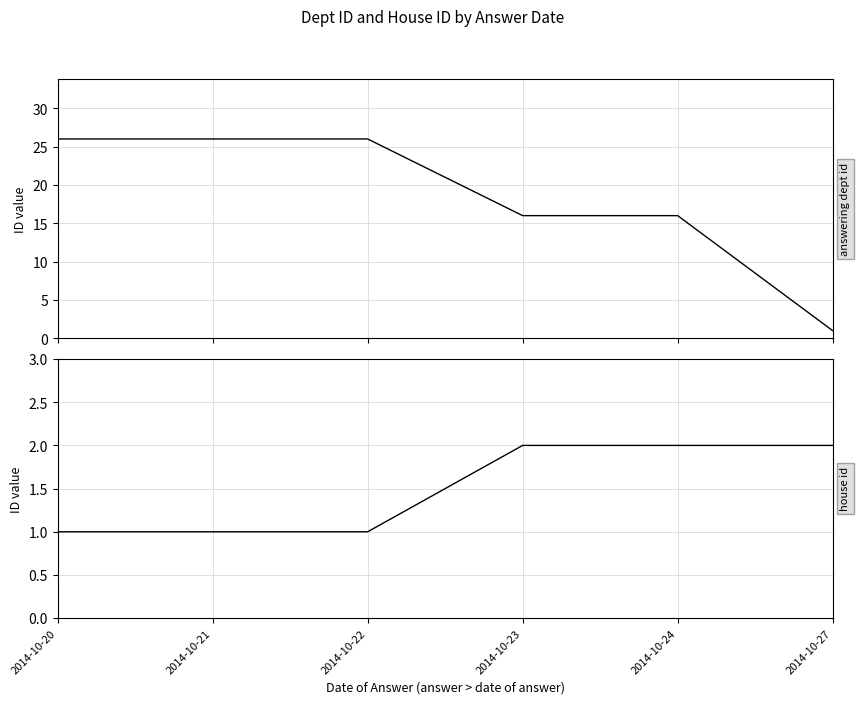

Count the answering dept id values in the range 16 to 26.

5